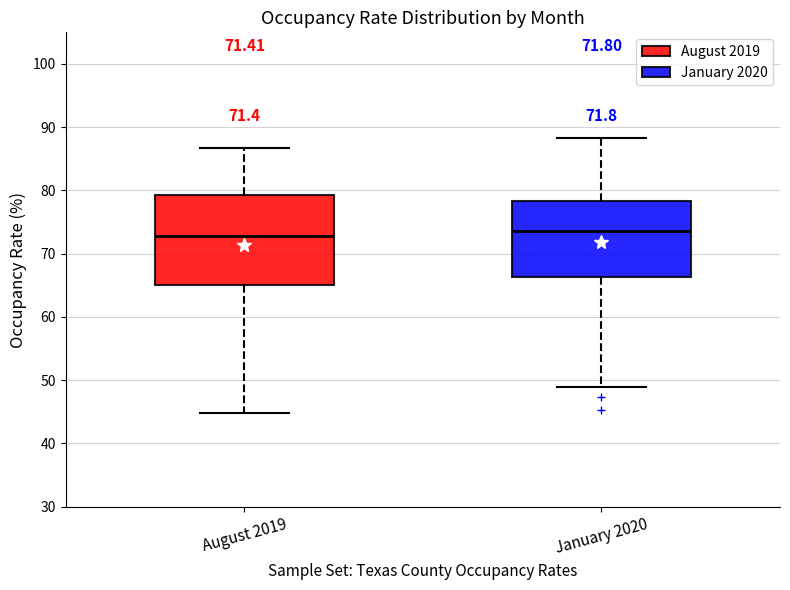

Which box is the tallest, from its lower edge to its upper edge?

August 2019